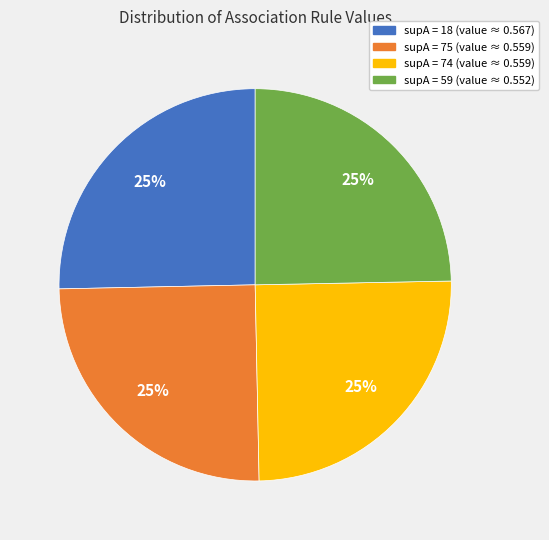

The supA = 74 (value ≈ 0.559) slice represents 25% of the pie. True or false?

True